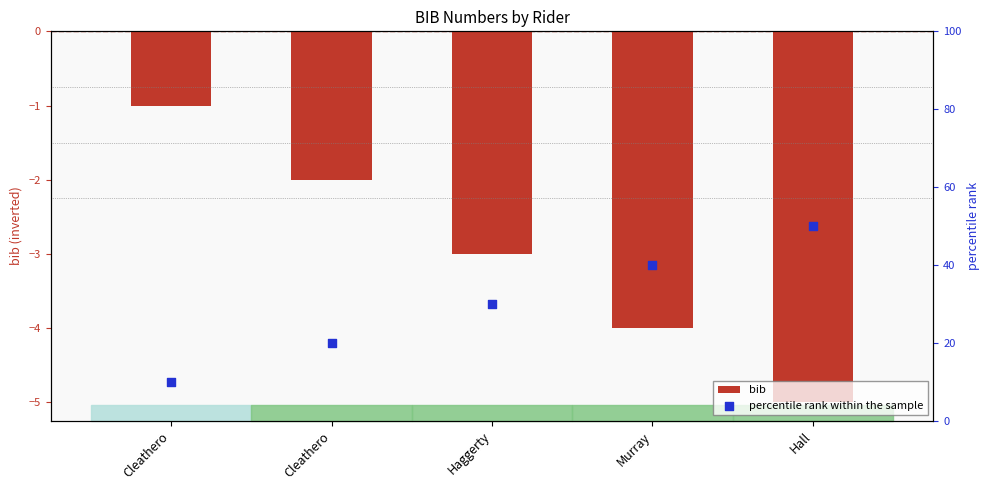

At which category is the sum across all series the highest?

Hall